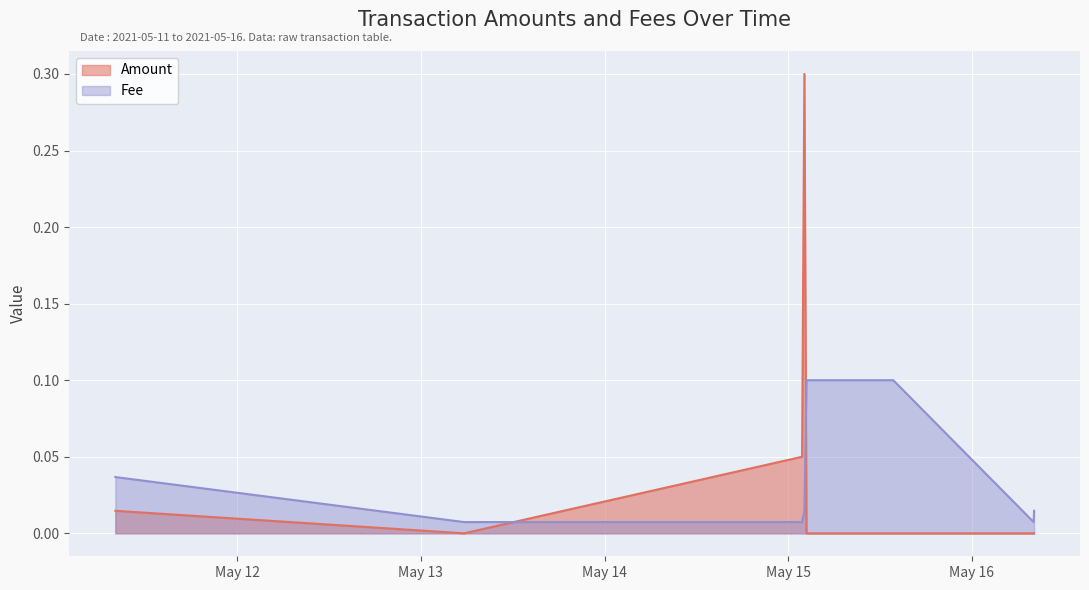

True or false: Fee has a value of 0.0 at 2021-05-11 08:04:03.

False